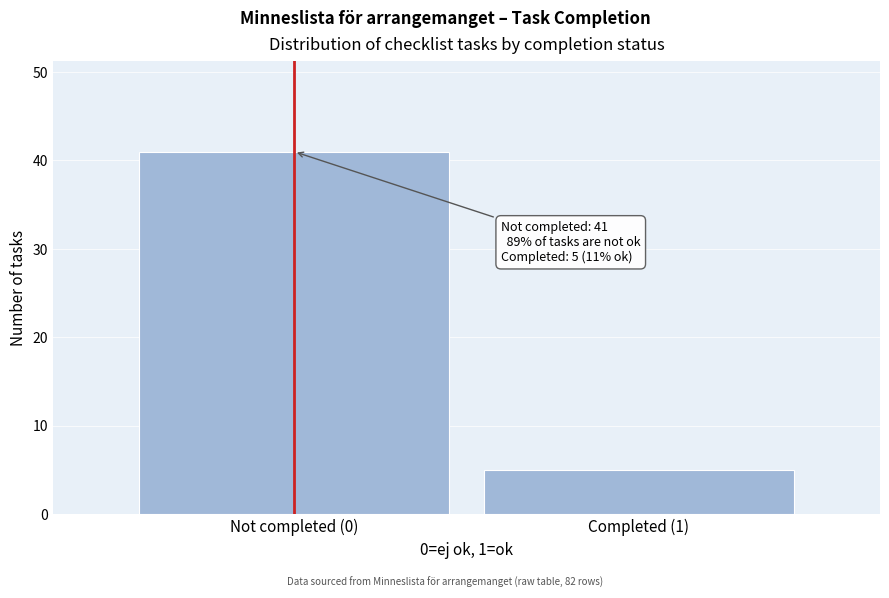

Reading left to right, what are all the values shown in this chart?

41	5